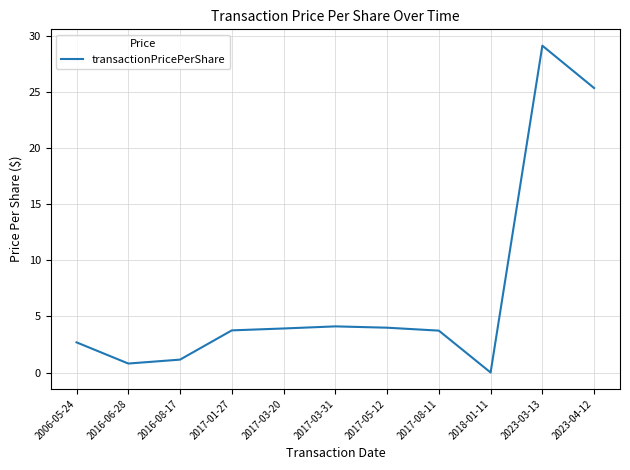

What is the approximate value at 2006-05-24?

2.7